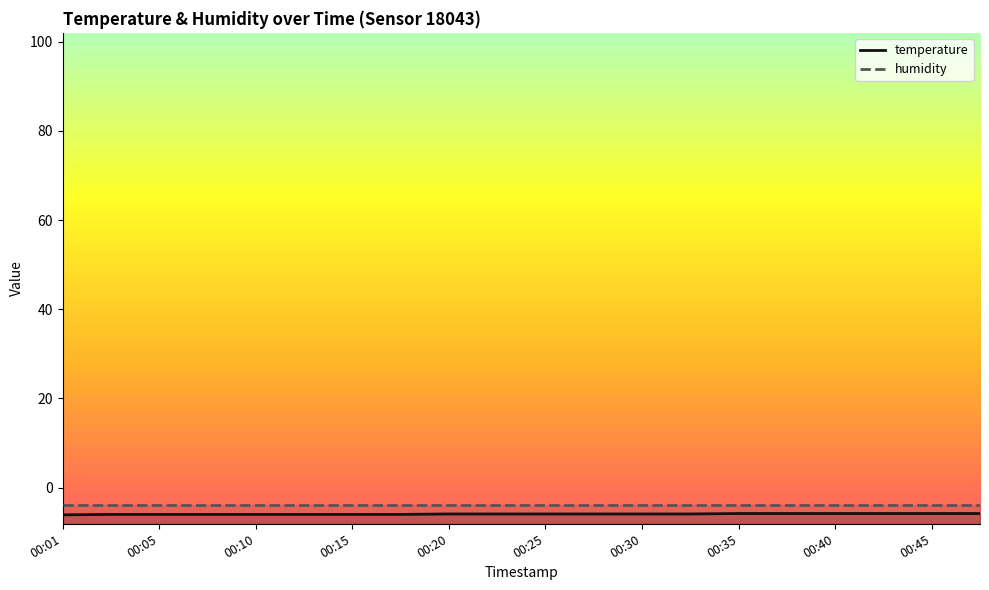

At which category does the chart reach its minimum across all series?

00:01